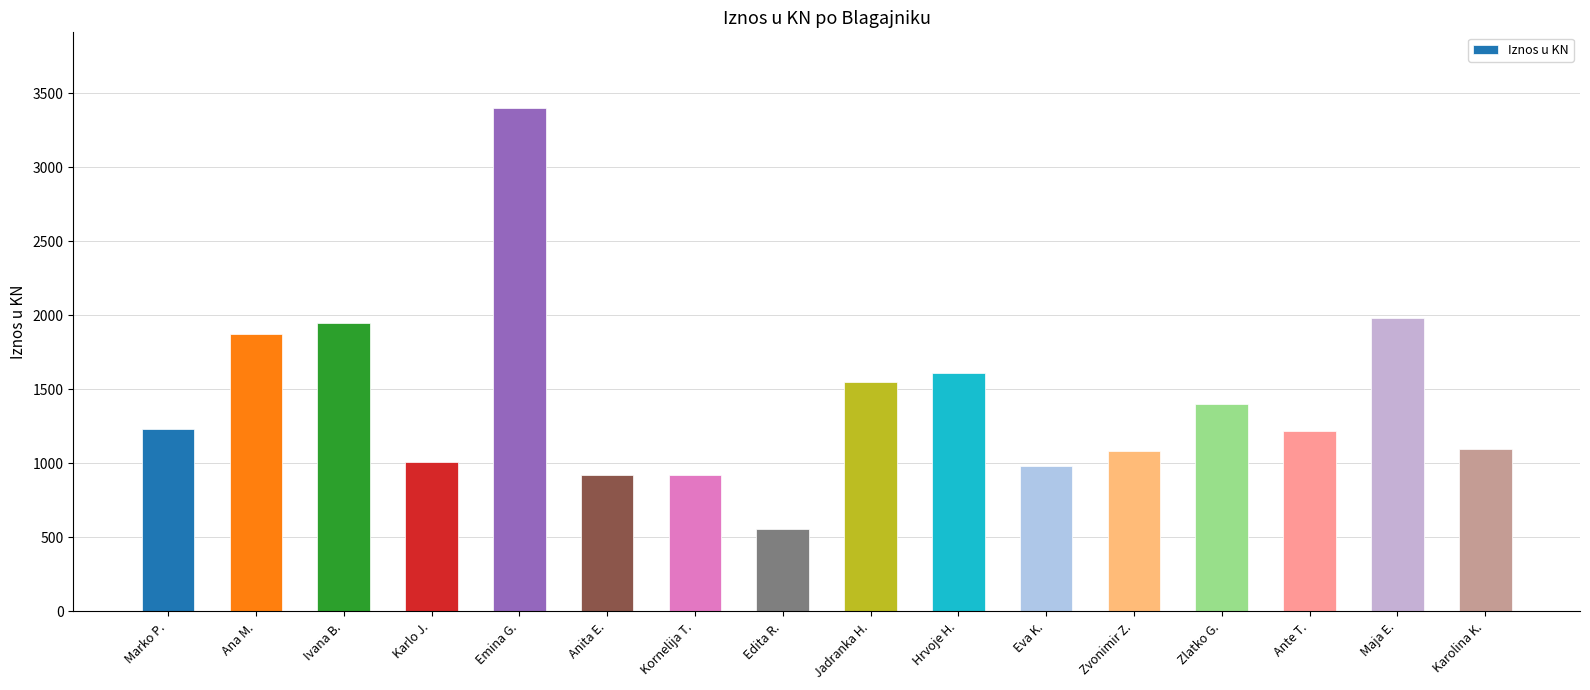

What is the difference between the values at Emina G. and Zvonimir Z.?

2318